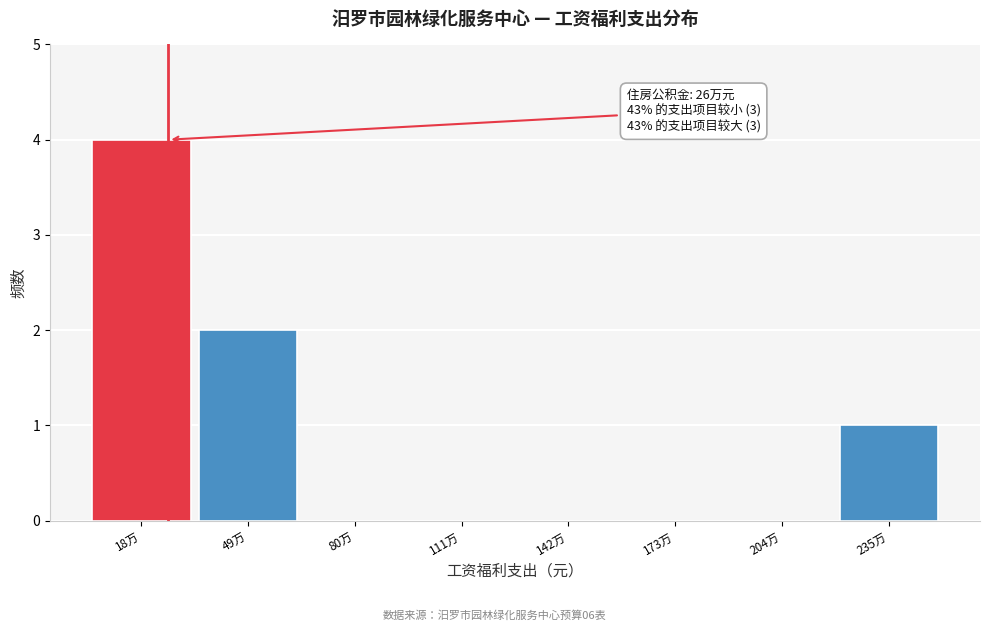

Reading left to right, what are all the values shown in this chart?

18万=4	49万=2	80万=0	111万=0	142万=0	173万=0	204万=0	235万=1